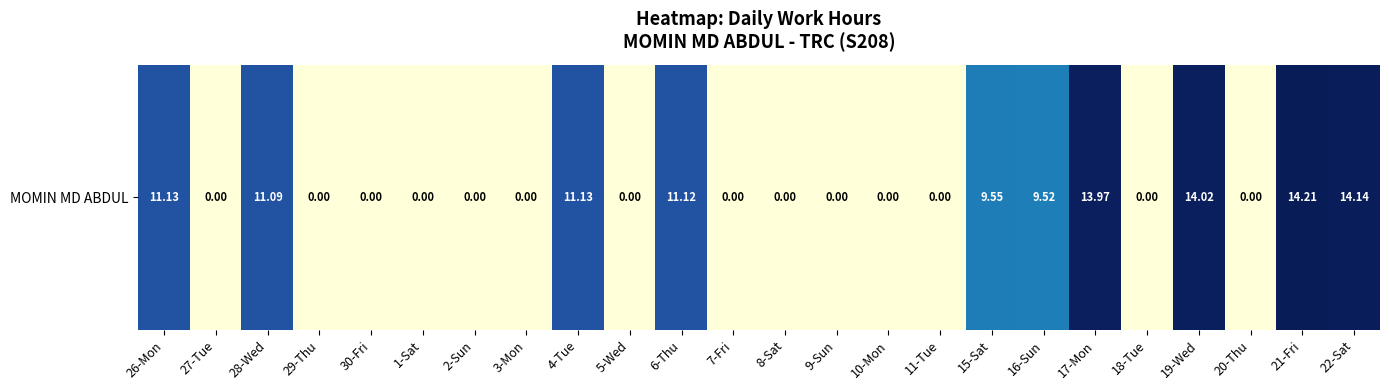

What is the difference between the second highest and minimum values?

14.1